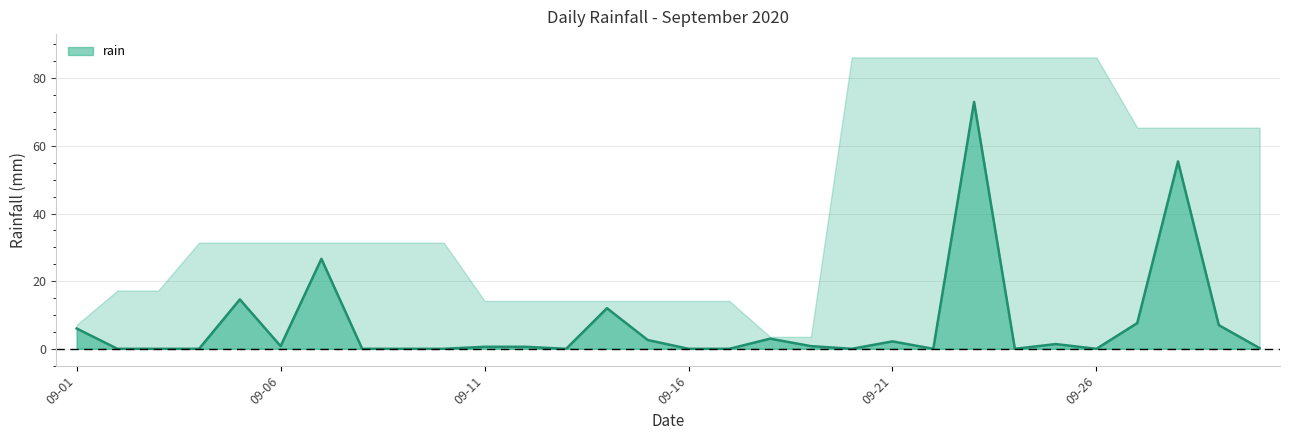

Reading left to right, list all the values displayed in this chart.

6.0	0.0	0.0	0.0	14.6	0.8	26.6	0.0	0.0	0.0	0.6	0.6	0.0	12.0	2.6	0.0	0.0	3.0	0.8	0.0	2.2	0.0	73.0	0.0	1.4	0.0	7.6	55.4	7.0	0.2